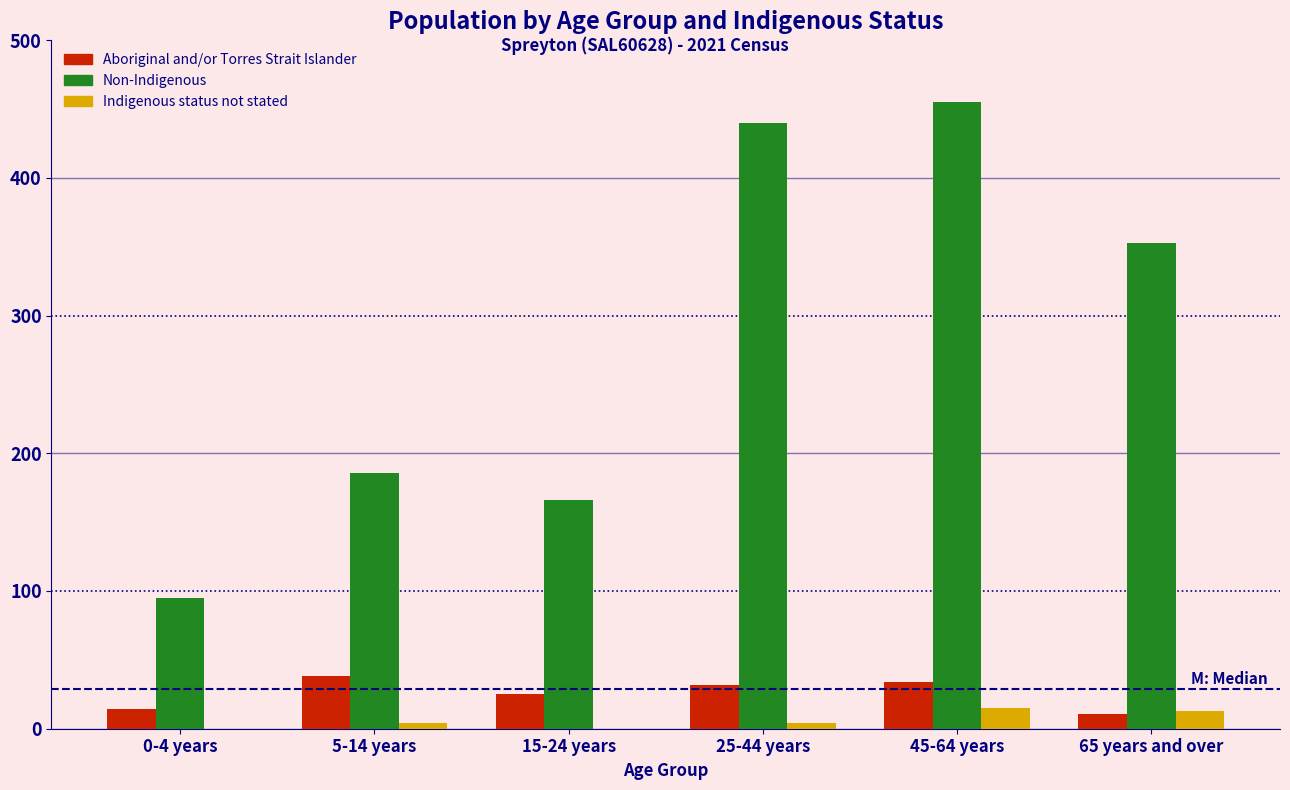

Reading right to left, transcribe all the data shown in this chart.

Aboriginal and/or Torres Strait Islander: 65 years and over=11	45-64 years=34	25-44 years=32	15-24 years=25	5-14 years=38	0-4 years=14
Non-Indigenous: 65 years and over=353	45-64 years=455	25-44 years=440	15-24 years=166	5-14 years=186	0-4 years=95
Indigenous status not stated: 65 years and over=13	45-64 years=15	25-44 years=4	15-24 years=0	5-14 years=4	0-4 years=0